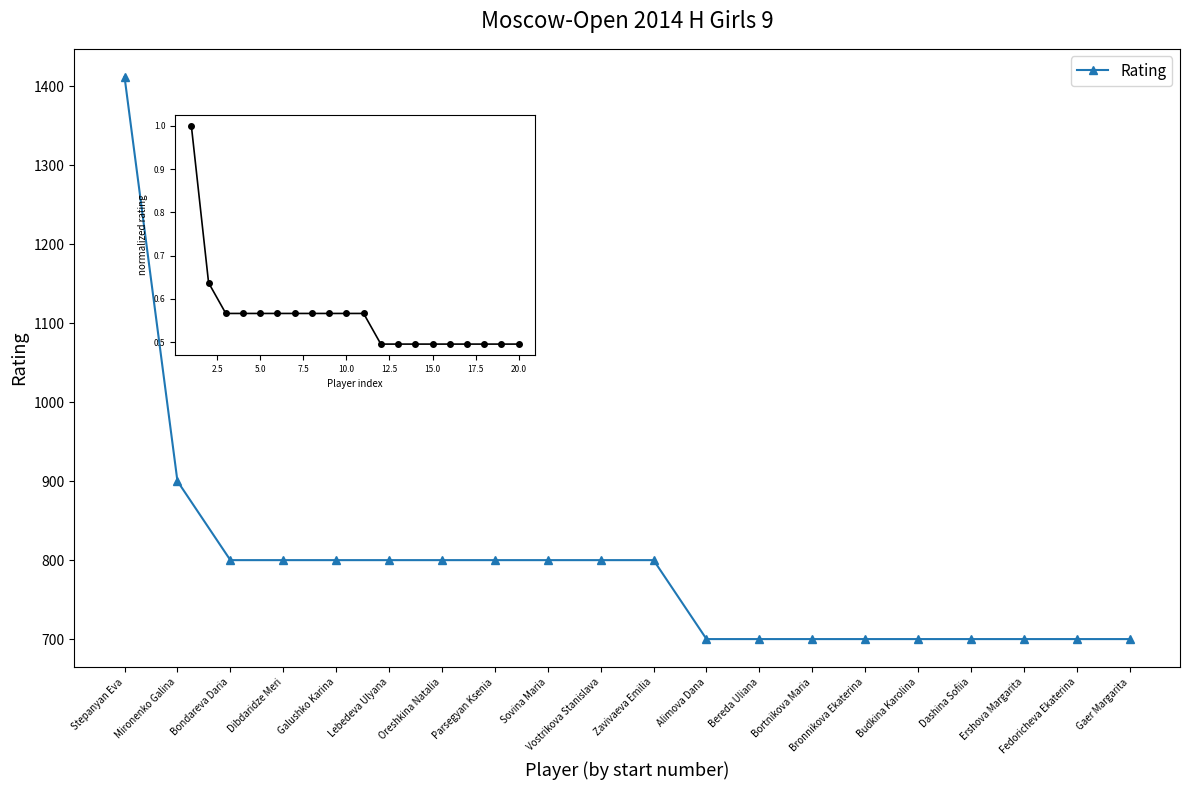

Reading left to right, transcribe all the data shown in this chart.

Rating: 1412.0	900.0	800.0	800.0	800.0	800.0	800.0	800.0	800.0	800.0	800.0	700.0	700.0	700.0	700.0	700.0	700.0	700.0	700.0	700.0
normalized rating: 1.0	0.6	0.6	0.6	0.6	0.6	0.6	0.6	0.6	0.6	0.6	0.5	0.5	0.5	0.5	0.5	0.5	0.5	0.5	0.5